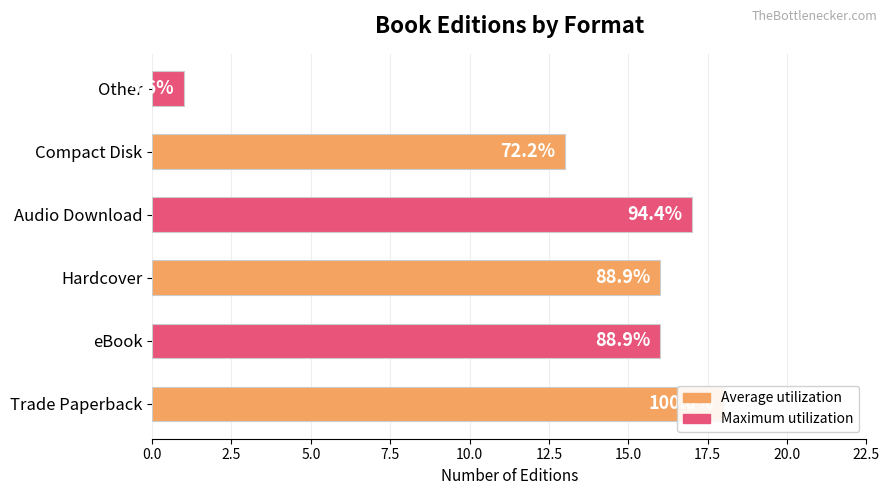

Approximately how many times larger is the value at eBook compared to Audio Download?

0.9